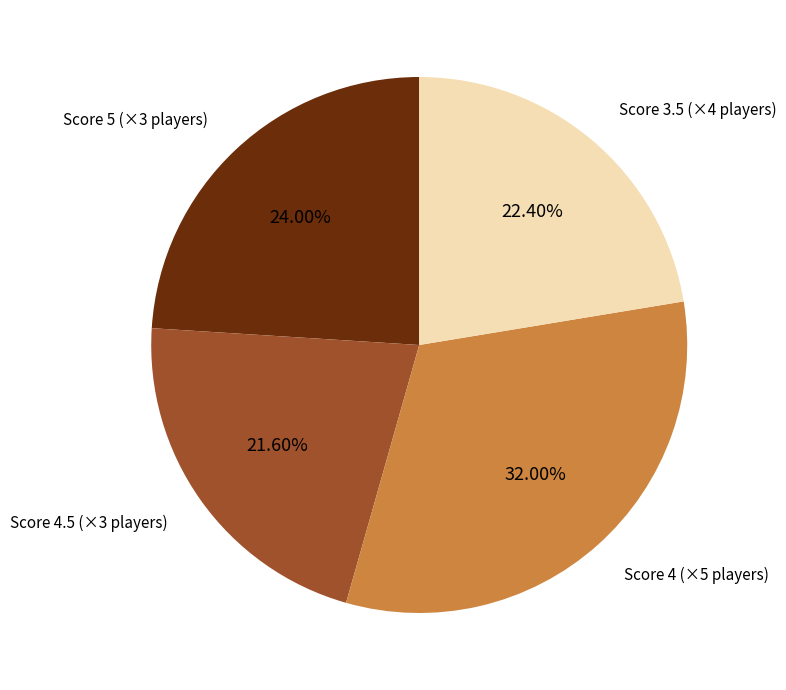

Count the number of slices in the pie.

4